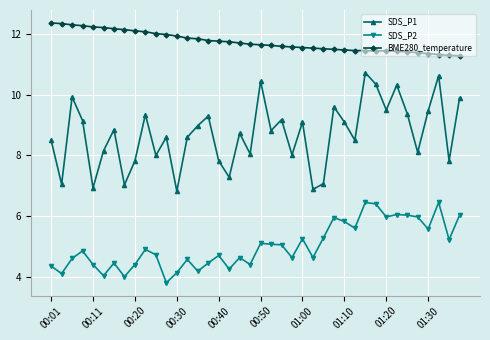

List the series in order of their overall mean, highest first.

BME280_temperature, SDS_P1, SDS_P2